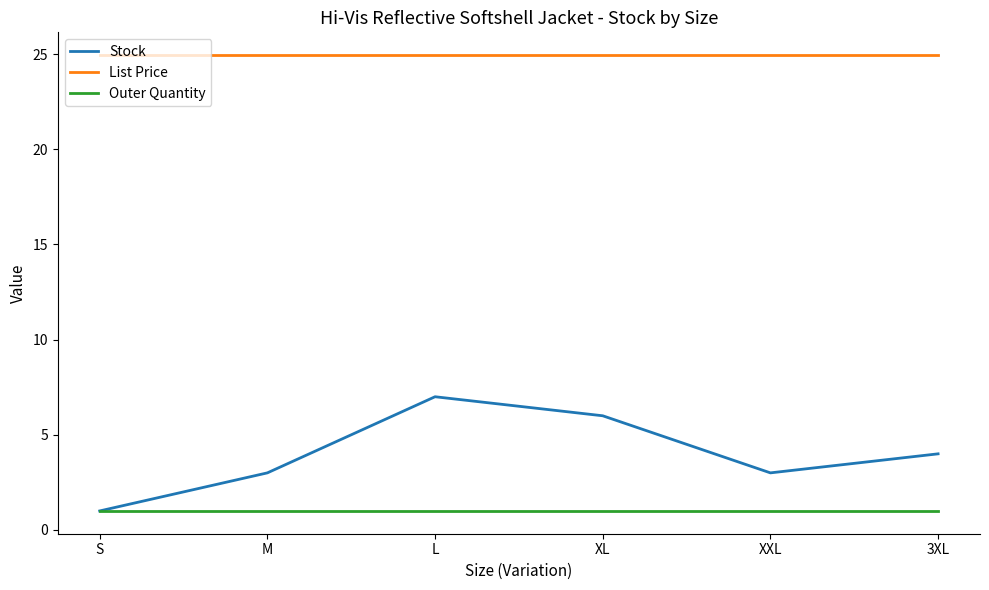

What position from the right is XXL?

2